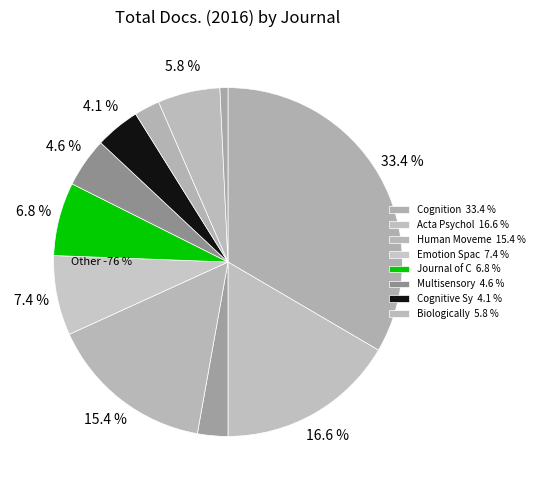

Is there any slice that represents more than half of the pie?

No